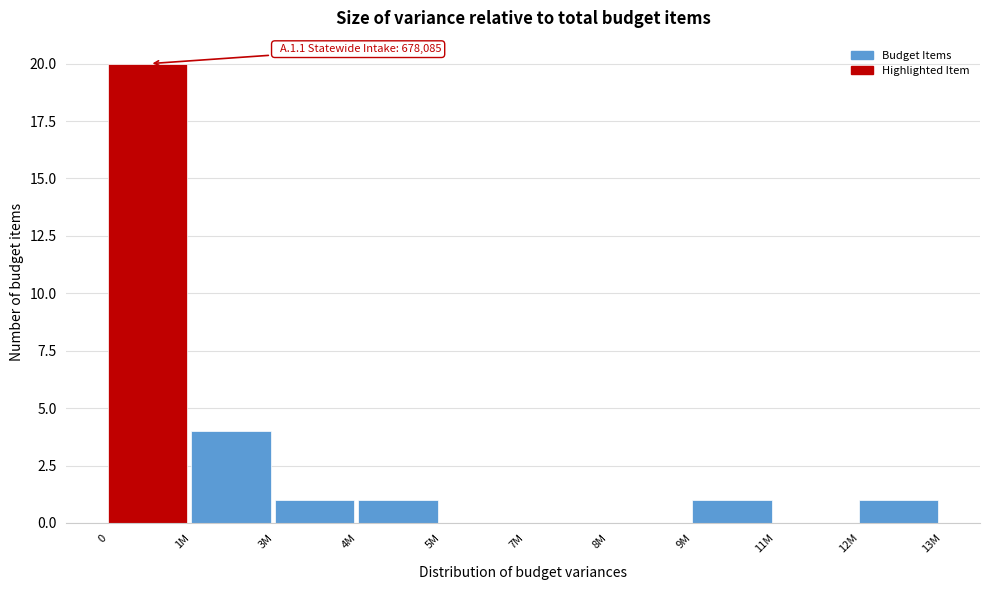

Reading right to left, extract all data points from this chart.

12M=1	11M=0	9M=1	8M=0	7M=0	5M=0	4M=1	3M=1	1M=4	0=20